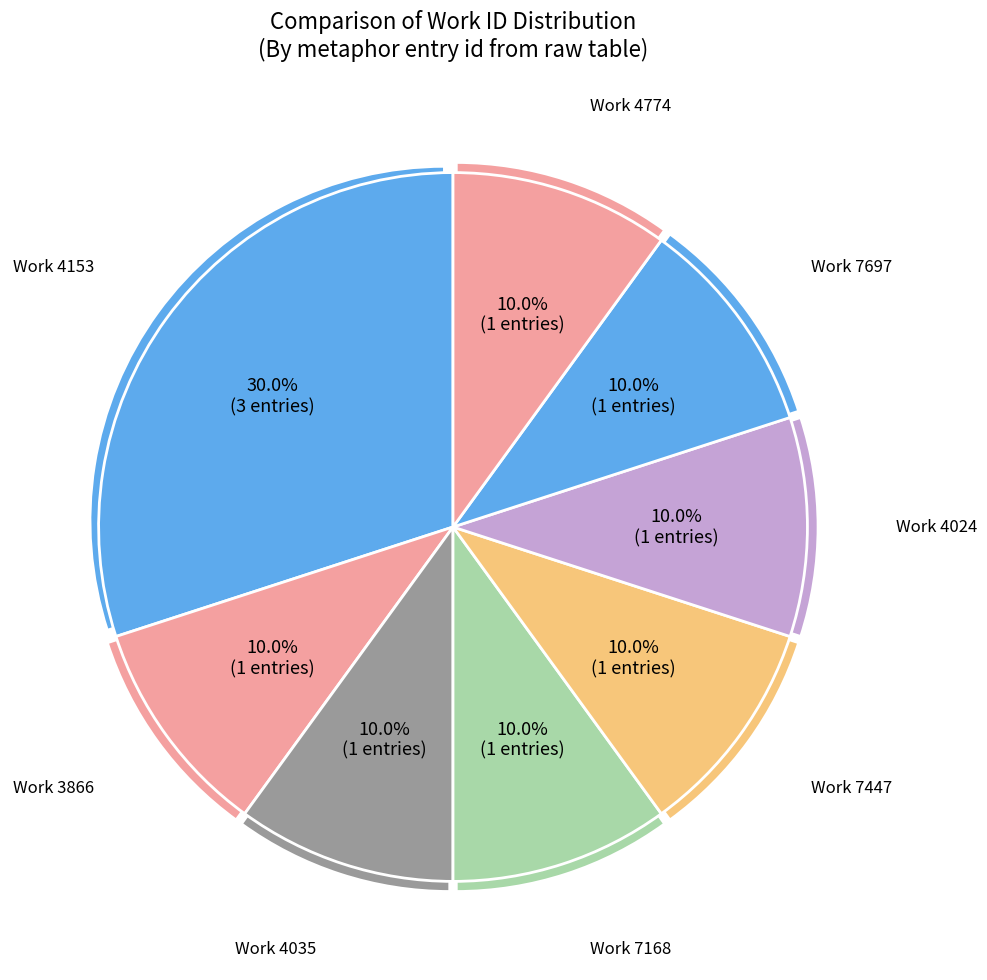

Does 22716 account for over 50% of the chart?

No